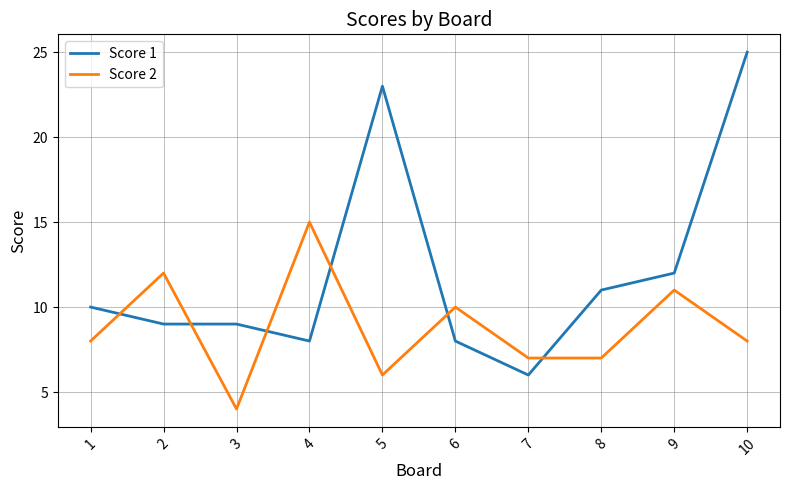

What is the total value across all series at 3?

13